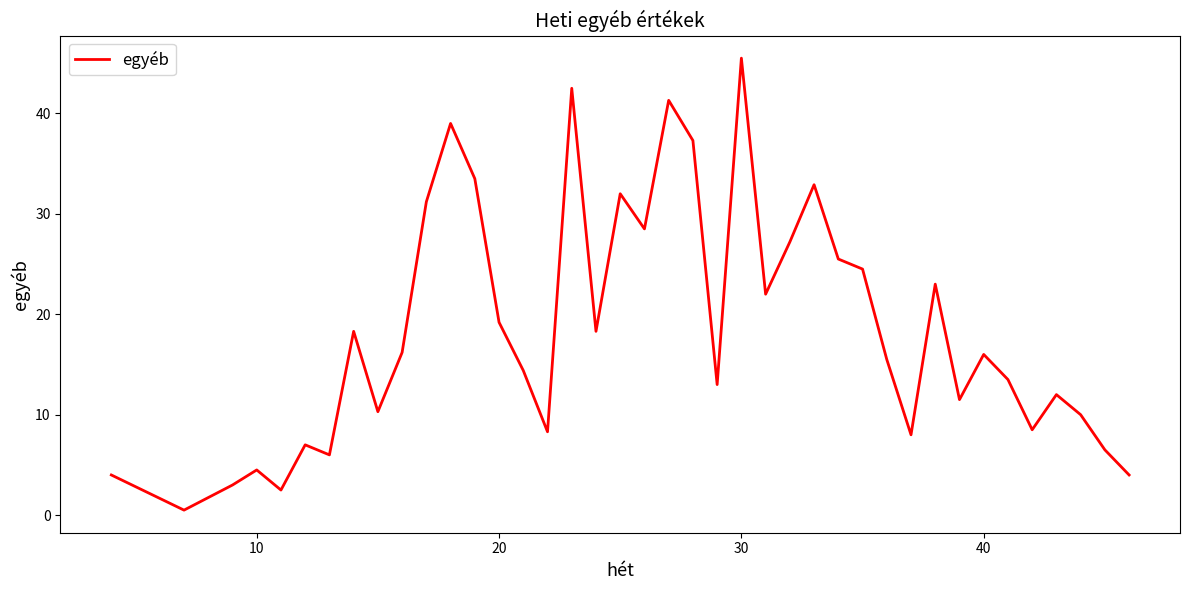

What is the difference between the maximum and minimum values?

45.0